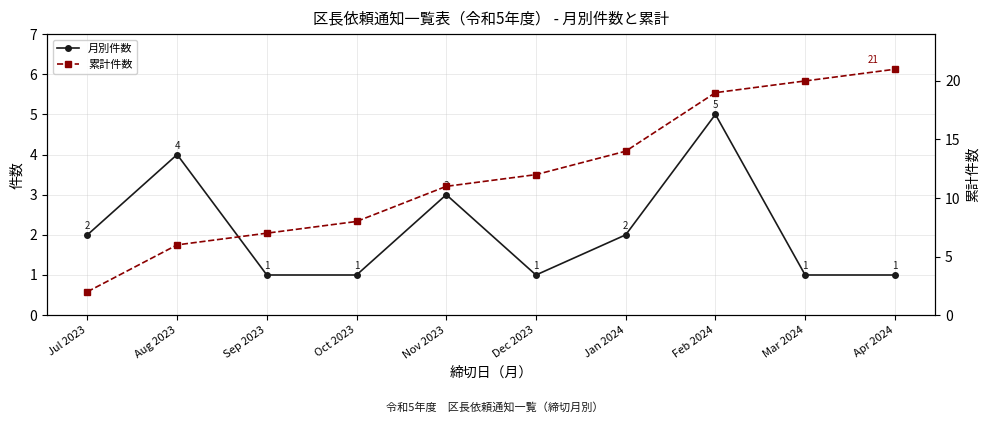

Reading left to right, transcribe all the data shown in this chart.

月別件数: 2	4	1	1	3	1	2	5	1	1
累計件数: 2	6	7	8	11	12	14	19	20	21